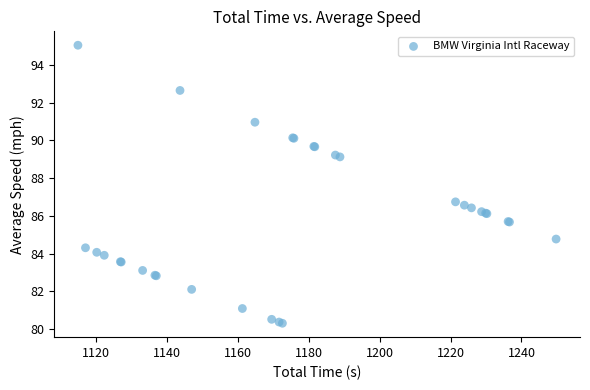

What Y value in the scatter plot is closest to 87?

86.7